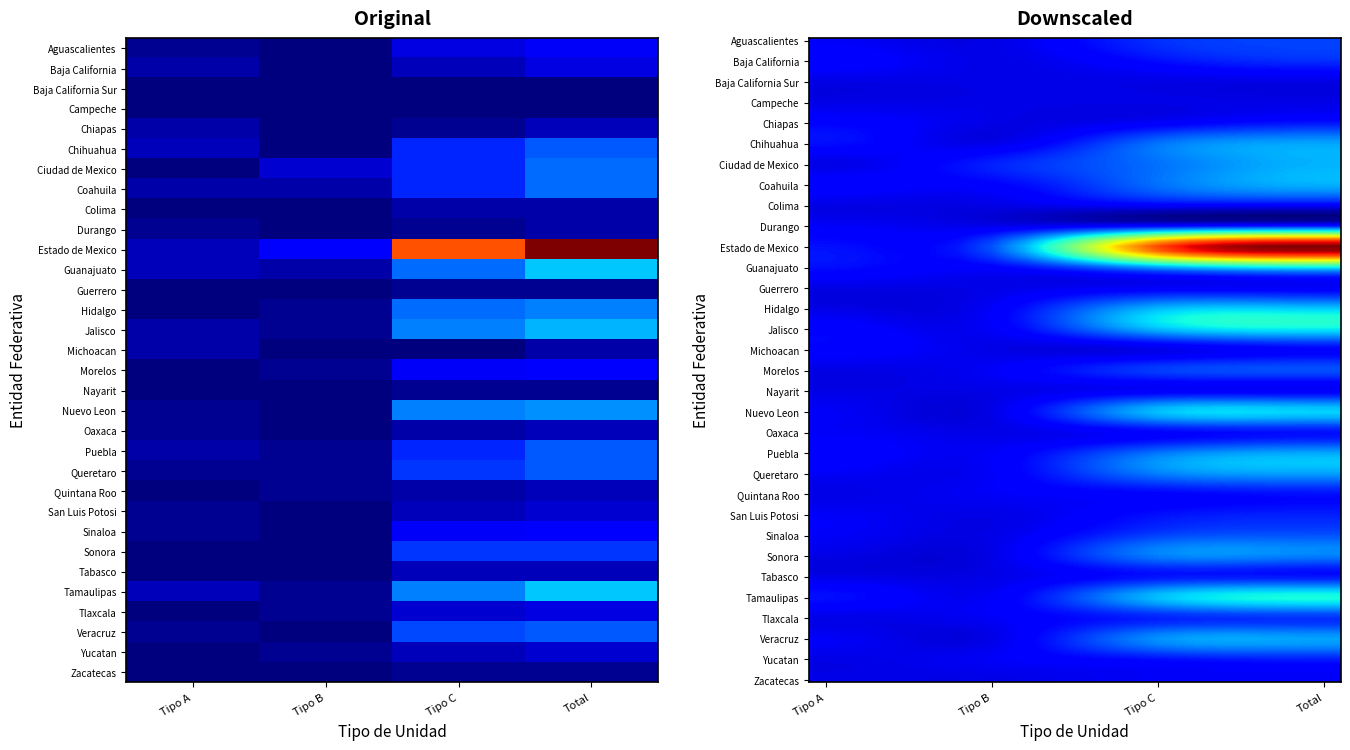

Rank the series at Tipo A from lowest to highest value.

Ciudad de Mexico, Colima, Guerrero, Hidalgo, Morelos, Nayarit, Quintana Roo, Sonora, Tabasco, Tlaxcala, Yucatan, Zacatecas, Aguascalientes, Durango, Nuevo Leon, Oaxaca, Queretaro, San Luis Potosi, Sinaloa, Veracruz, Baja California, Chiapas, Coahuila, Jalisco, Michoacan, Puebla, Chihuahua, Estado de Mexico, Guanajuato, Tamaulipas